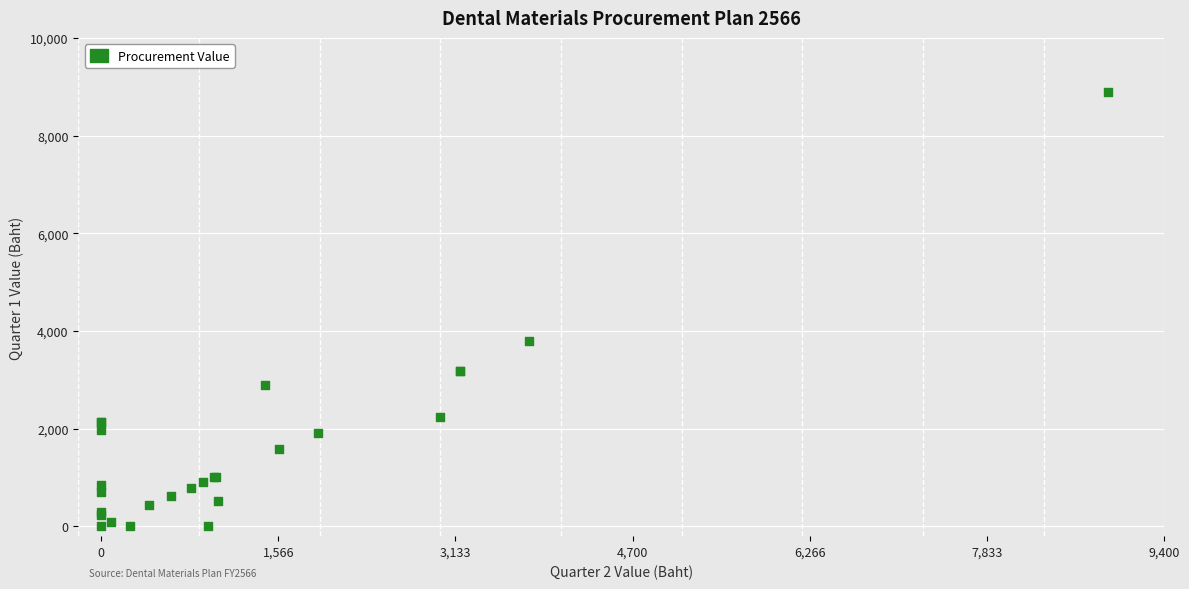

What Y value in the scatter plot is closest to 4450?

3788